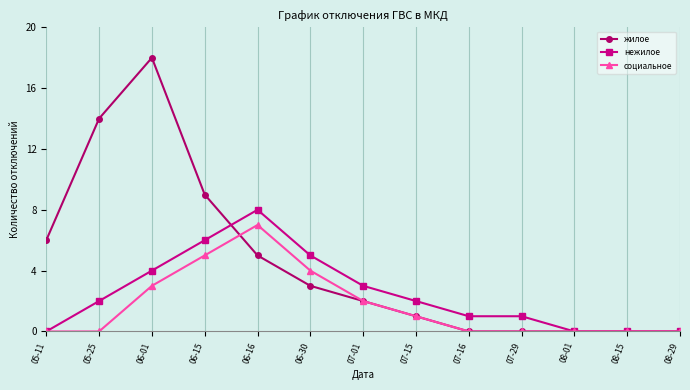

Reading left to right, extract all data points from this chart.

жилое: 05-11=6	05-25=14	06-01=18	06-15=9	06-16=5	06-30=3	07-01=2	07-15=1	07-16=0	07-29=0	08-01=0	08-15=0	08-29=0
нежилое: 05-11=0	05-25=2	06-01=4	06-15=6	06-16=8	06-30=5	07-01=3	07-15=2	07-16=1	07-29=1	08-01=0	08-15=0	08-29=0
социальное: 05-11=0	05-25=0	06-01=3	06-15=5	06-16=7	06-30=4	07-01=2	07-15=1	07-16=0	07-29=0	08-01=0	08-15=0	08-29=0